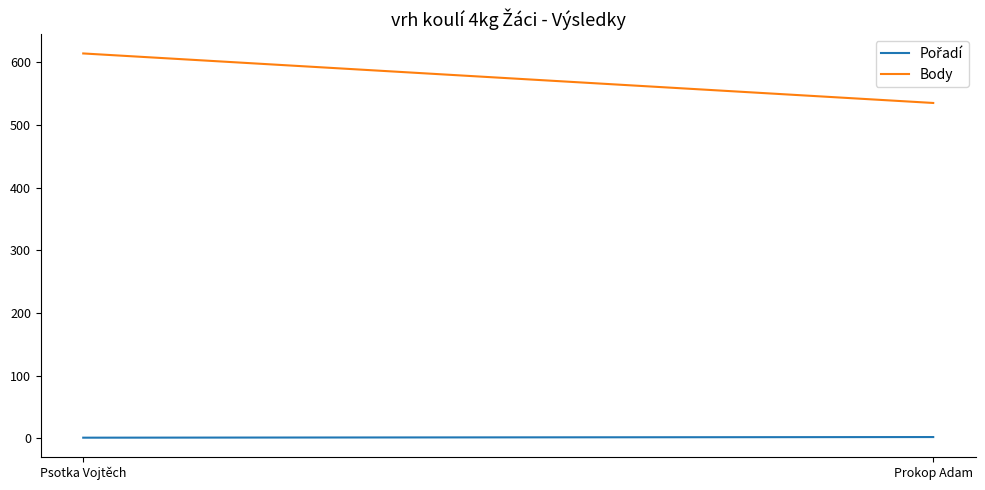

Is it true that Pořadí equals 1 at Psotka Vojtěch?

False